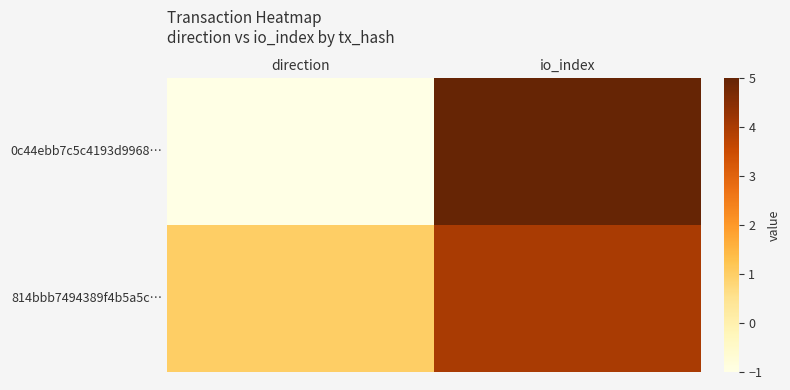

Which series changed the most between direction and io_index?

0c44ebb7c5c4193d9968…